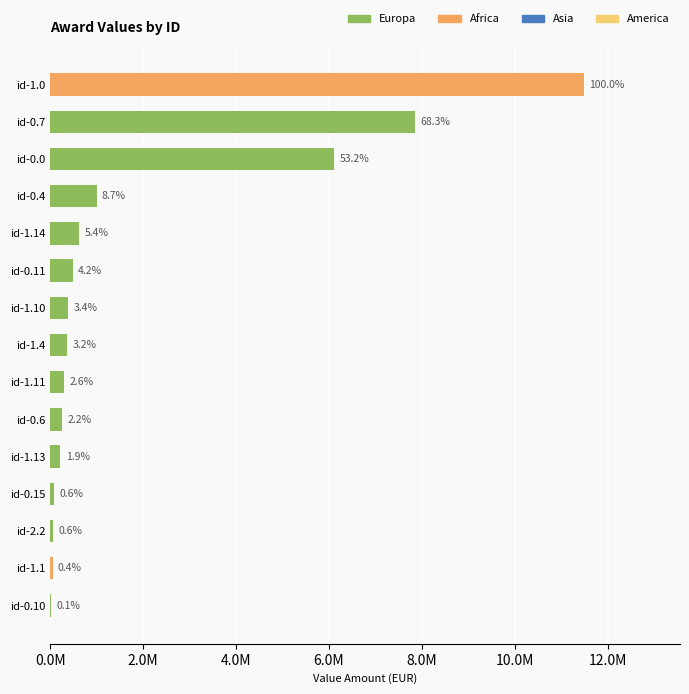

Are the bars horizontal?

Yes